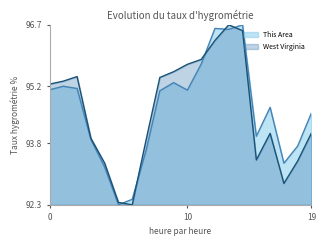

What is the smallest value displayed?

92.3